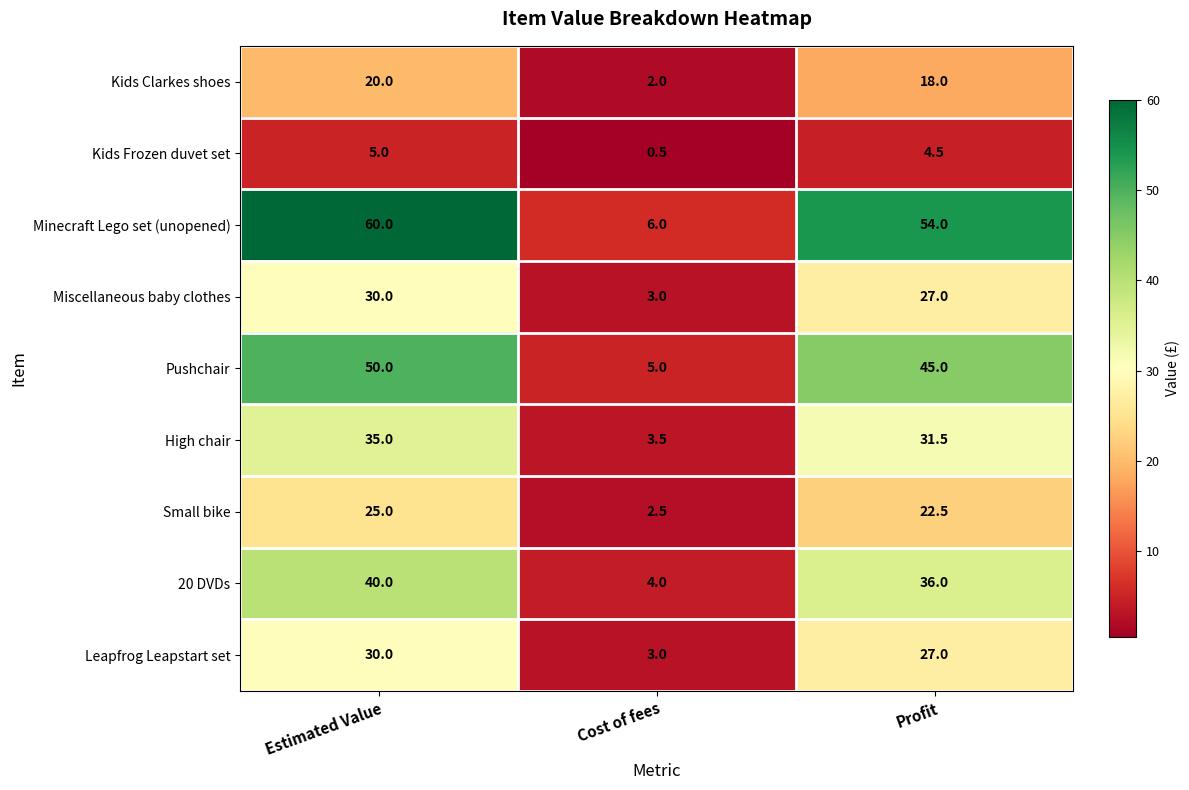

Reading right to left, list all the values displayed in this chart.

Kids Clarkes shoes: 18.0	2.0	20.0
Kids Frozen duvet set: 4.5	0.5	5.0
Minecraft Lego set (unopened): 54.0	6.0	60.0
Miscellaneous baby clothes: 27.0	3.0	30.0
Pushchair: 45.0	5.0	50.0
High chair: 31.5	3.5	35.0
Small bike: 22.5	2.5	25.0
20 DVDs: 36.0	4.0	40.0
Leapfrog Leapstart set: 27.0	3.0	30.0